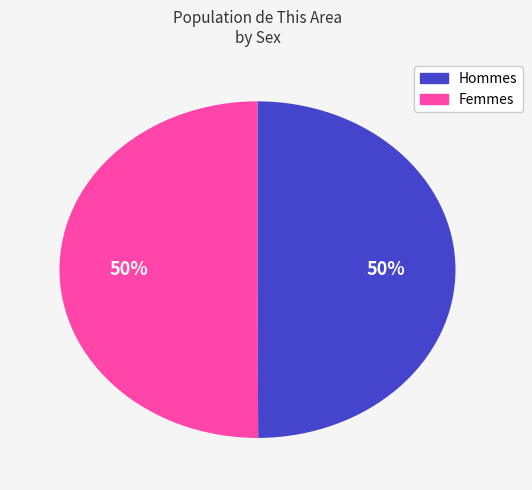

To the nearest percent, what is the average slice percentage?

50%